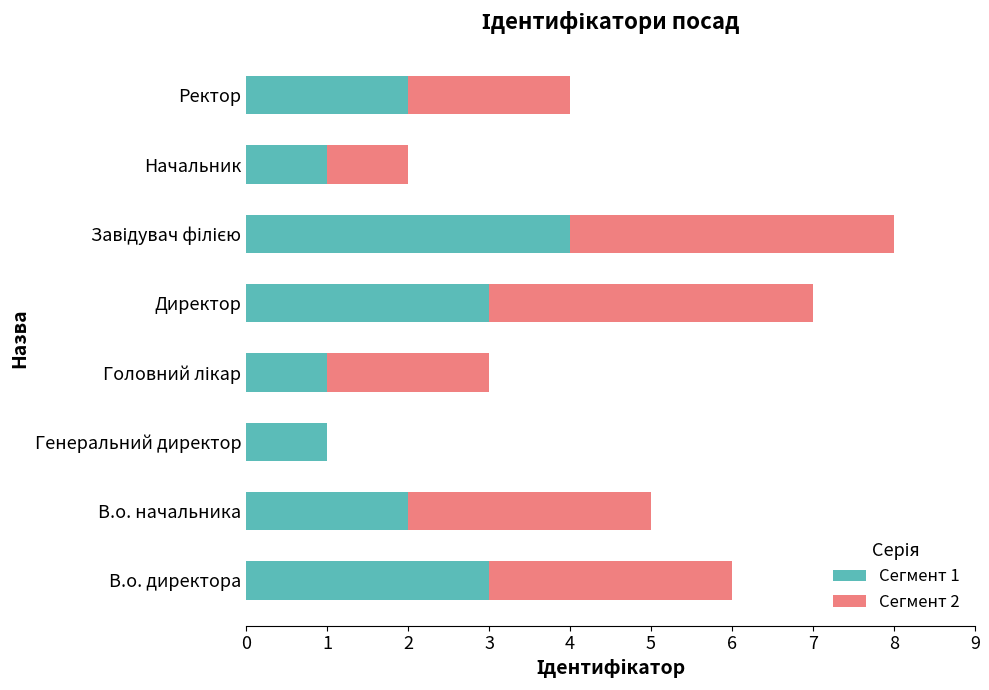

What is the total value across all series at В.о. начальника?

5